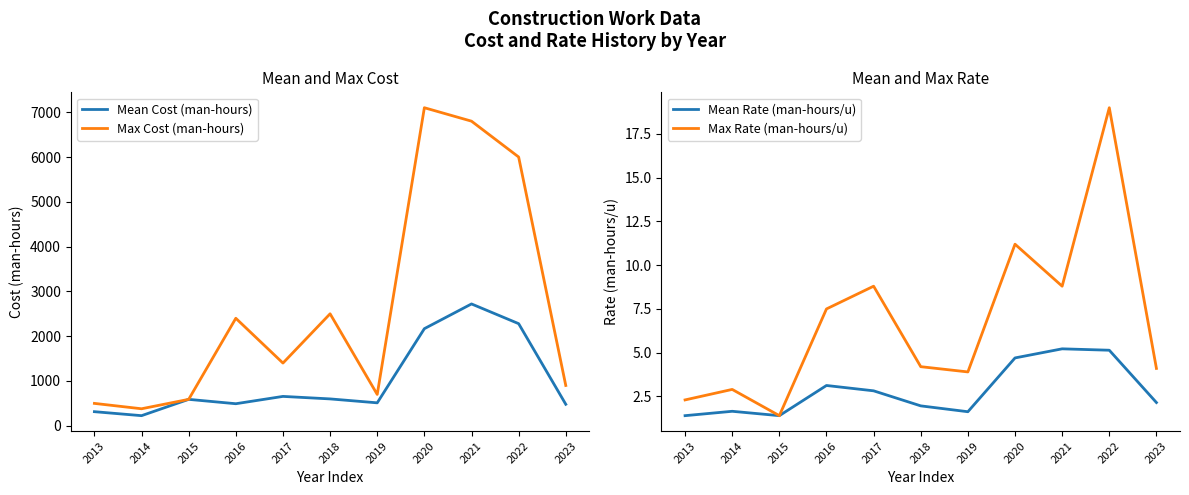

Is this an area chart (filled region under the line)?

No